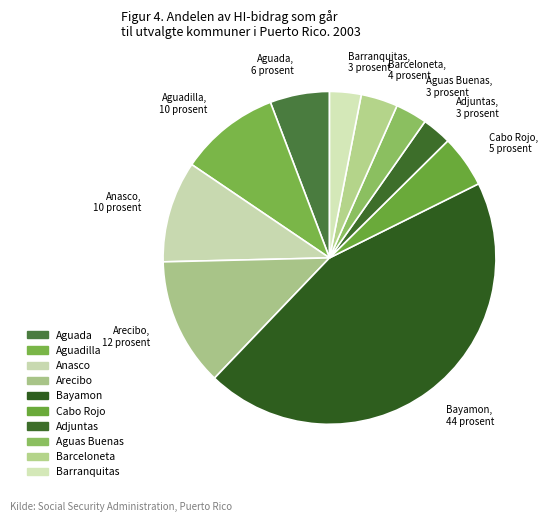

Count the number of slices in the pie.

10